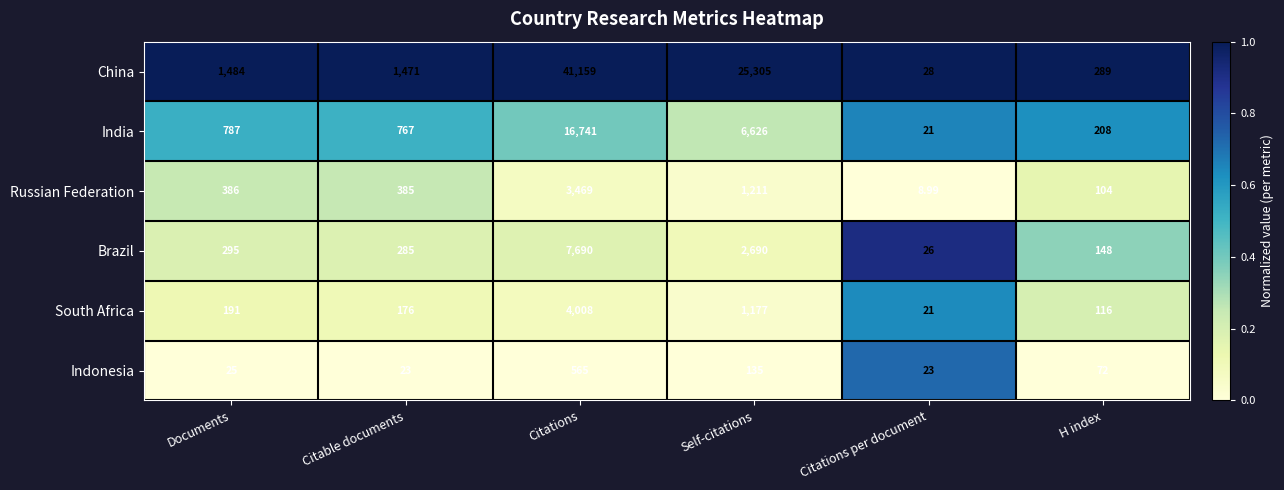

Which category has the lowest value across all series?

Citations per document